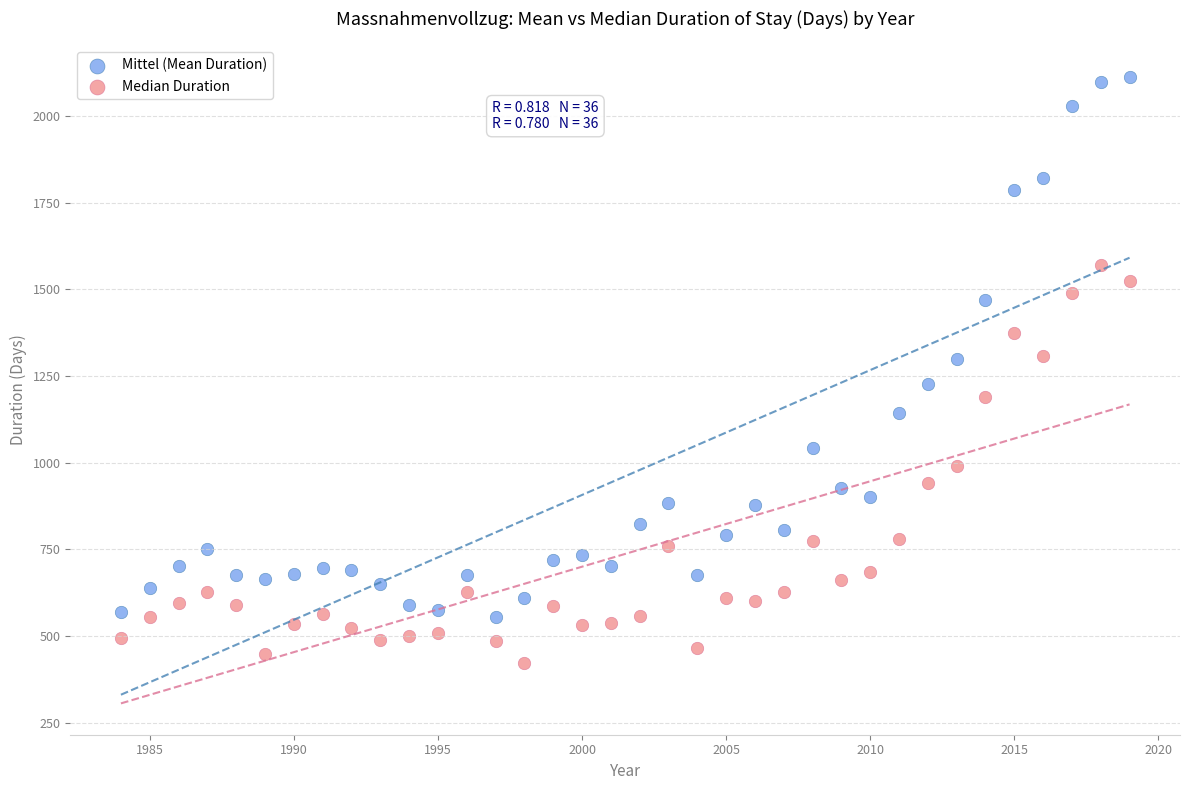

Across all data points, what is the range of X values (max minus min)?

35